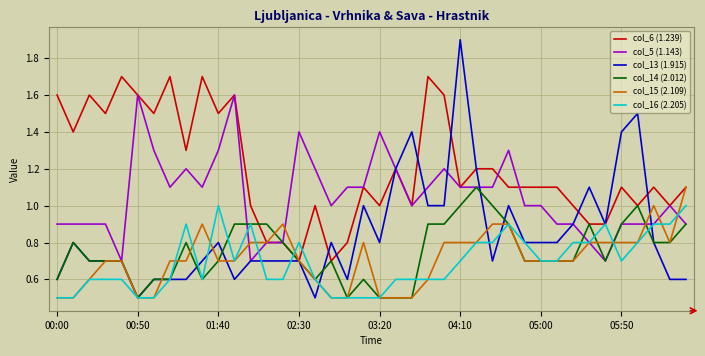

How many series are shown in this chart?

6